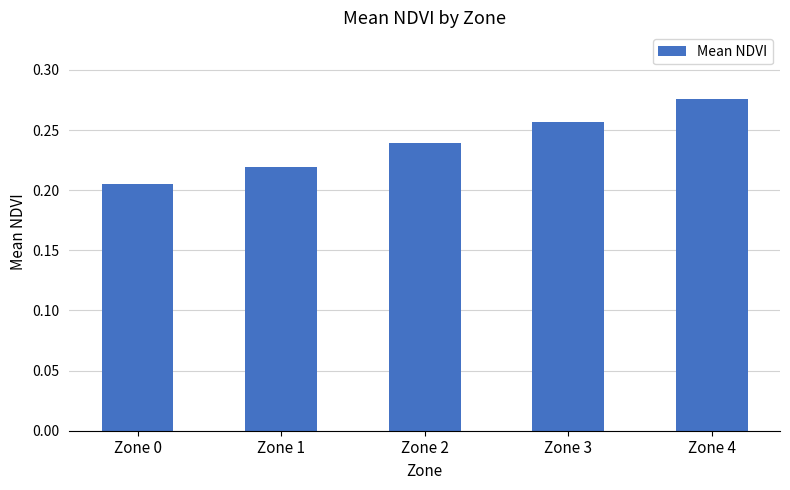

Is it true that the value at Zone 0 is 0.1?

False